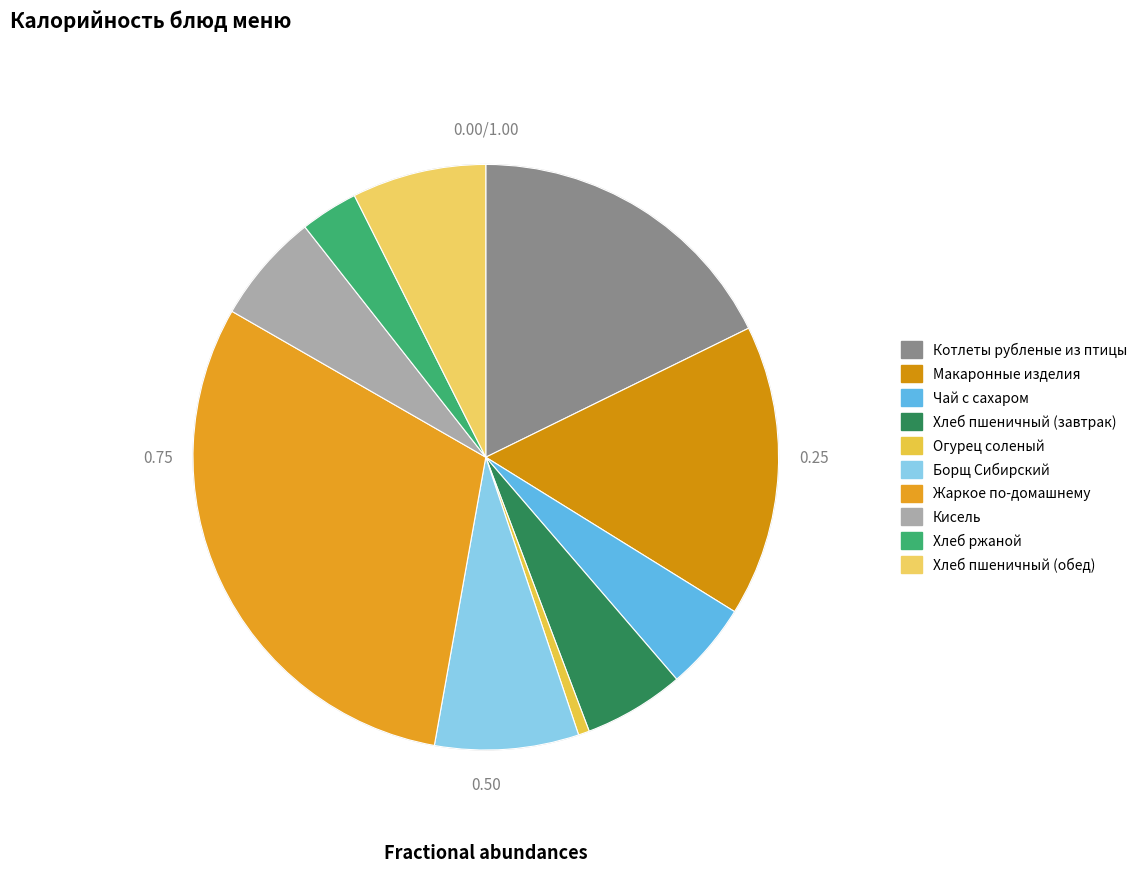

True or false: Котлеты рубленые из птицы accounts for 24% of the total.

False